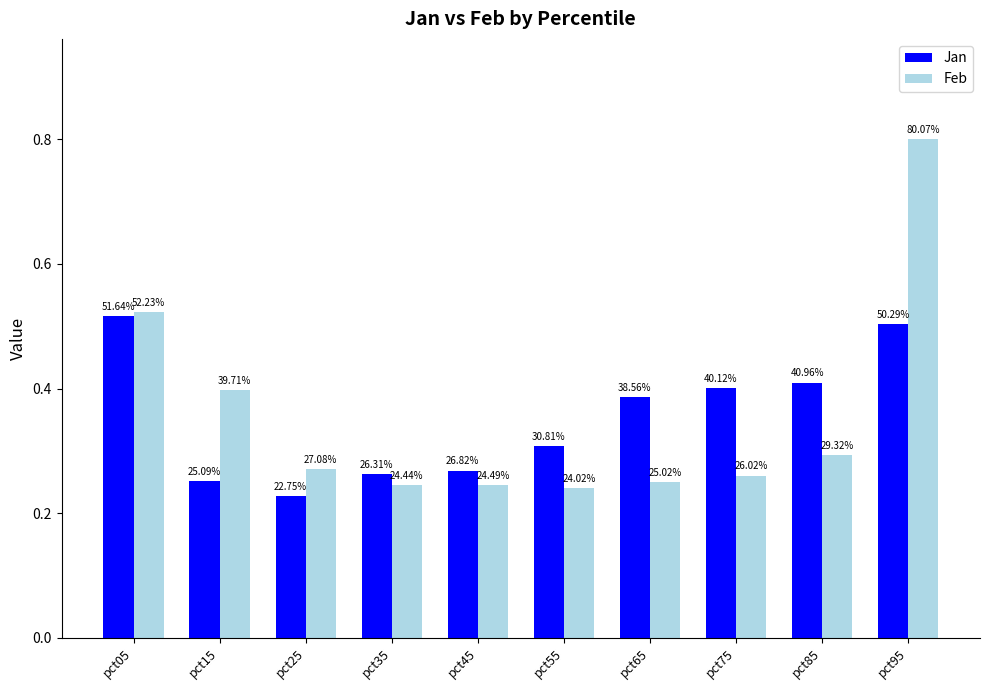

Which category has the highest value across all series?

pct95